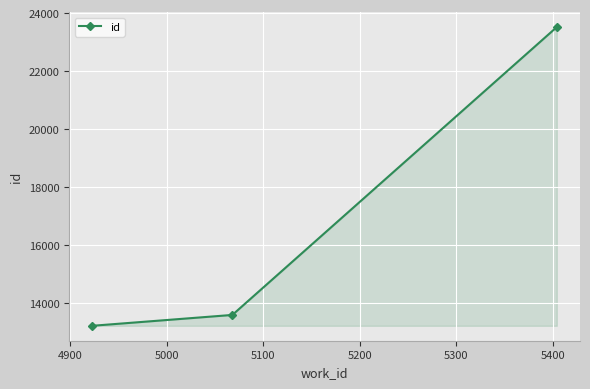

What is the difference between the maximum and minimum values?

10287